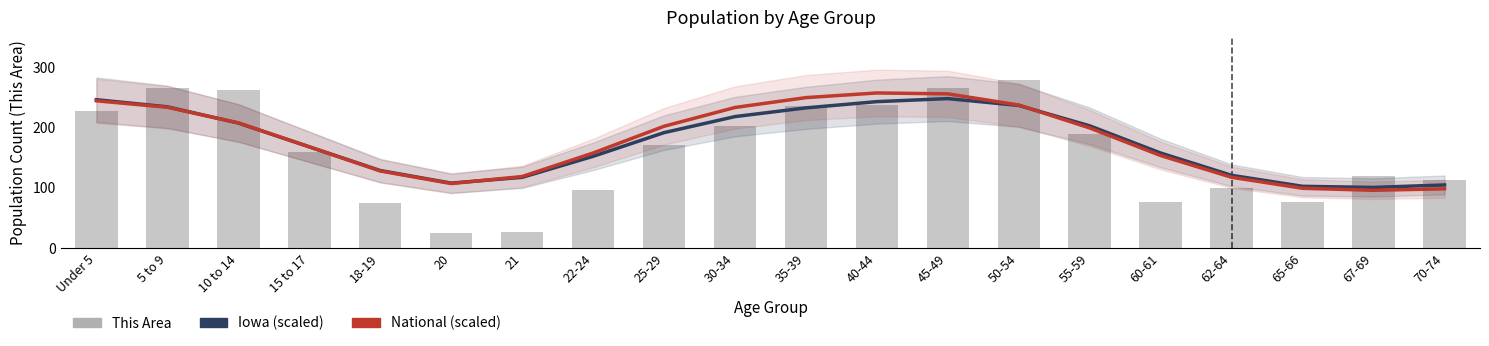

What is the difference between the highest and lowest values at 18-19?

53.8